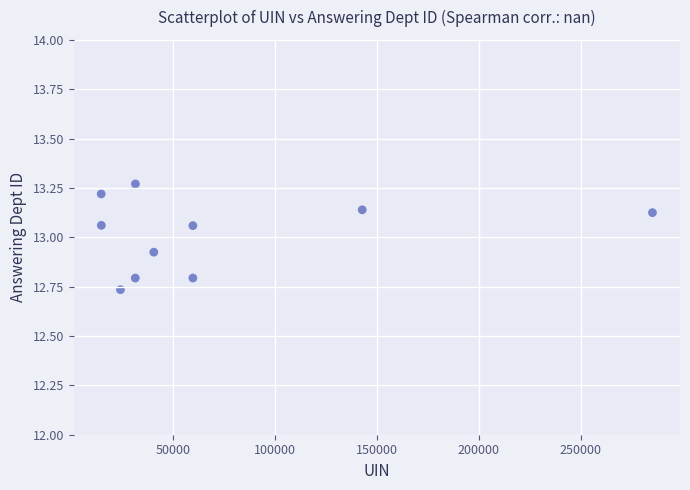

What is the range of X values (max minus min)?

270354.0